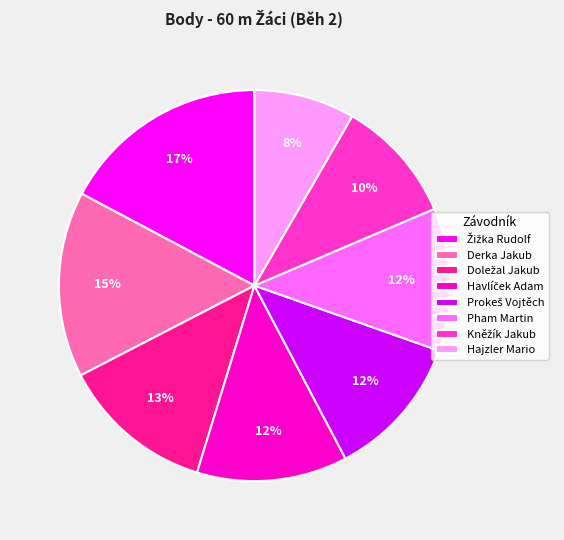

Which has a higher value, Pham Martin or Hajzler Mario?

Pham Martin